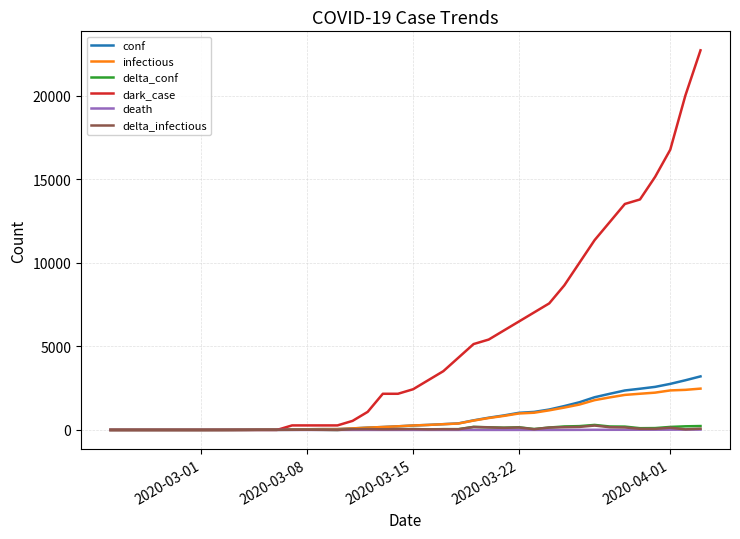

Which series has the widest spread of values?

dark_case